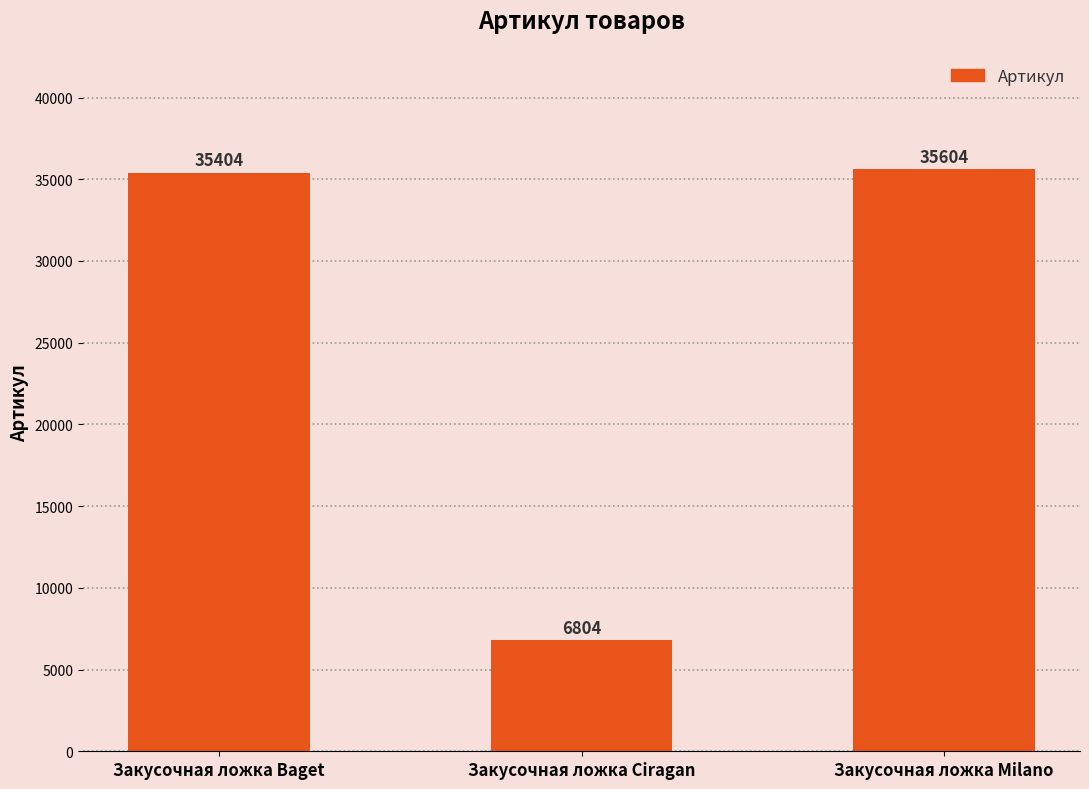

What is the change in value from Закусочная ложка Baget to Закусочная ложка Milano?

+200